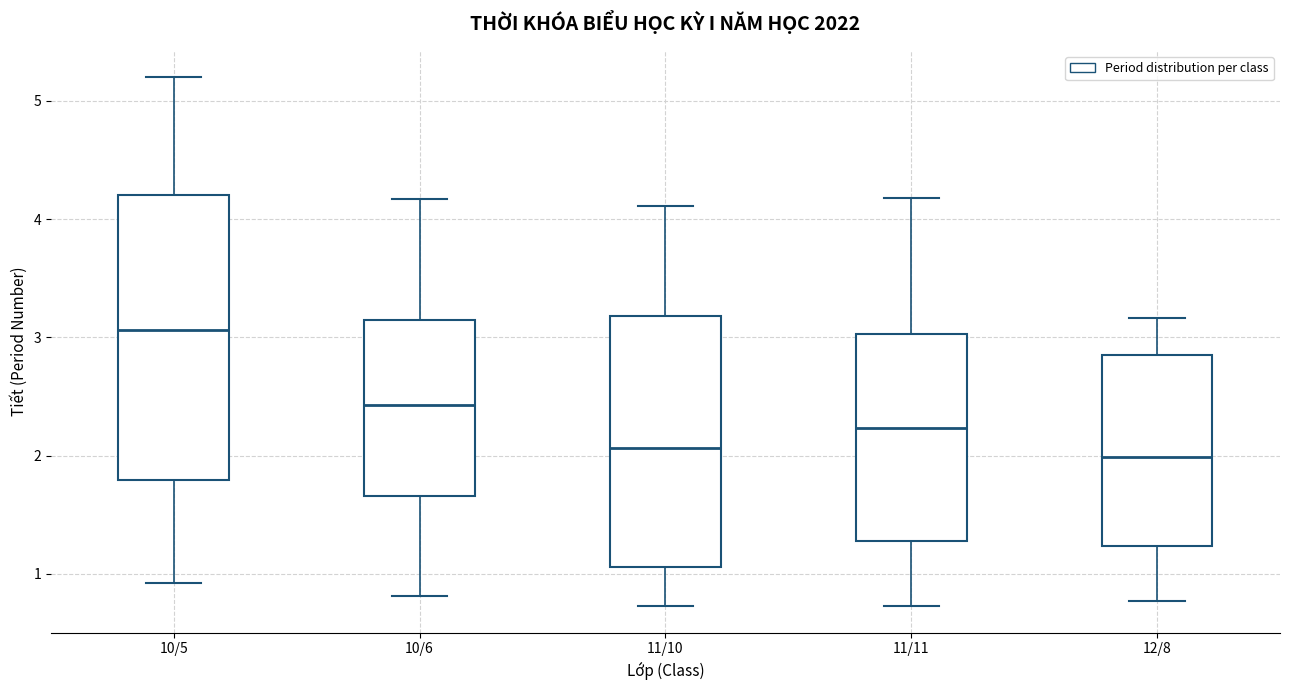

Reading left to right, transcribe this box plot: for each box, give where its median line is, the range the box spans, and where its two whiskers end, as read against the y-axis. The values are not printed on the chart, so give them approximately, as read against the axis.

10/5: median 3.1, box 1.8 to 4.2, whiskers 0.9 to 5.2
10/6: median 2.4, box 1.7 to 3.1, whiskers 0.8 to 4.2
11/10: median 2.1, box 1.1 to 3.2, whiskers 0.7 to 4.1
11/11: median 2.2, box 1.3 to 3.0, whiskers 0.7 to 4.2
12/8: median 2.0, box 1.2 to 2.9, whiskers 0.8 to 3.2